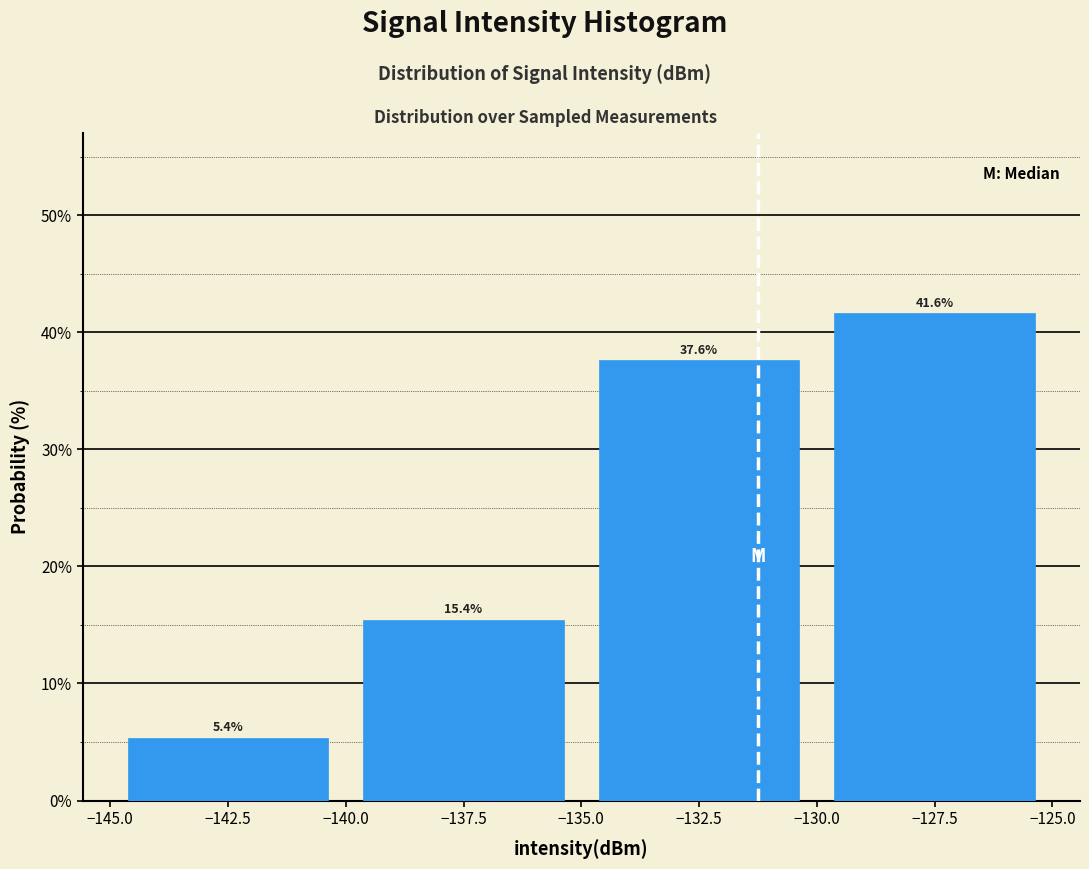

Over which range of the x-axis is the bar tallest?

-130.0 to -125.0